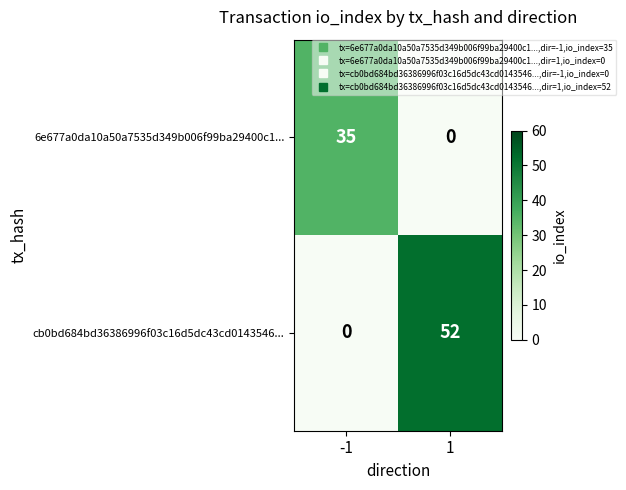

List the series in order of their peak value, lowest first.

6e677a0da10a50a7535d349b006f99ba29400c1..., cb0bd684bd36386996f03c16d5dc43cd0143546...